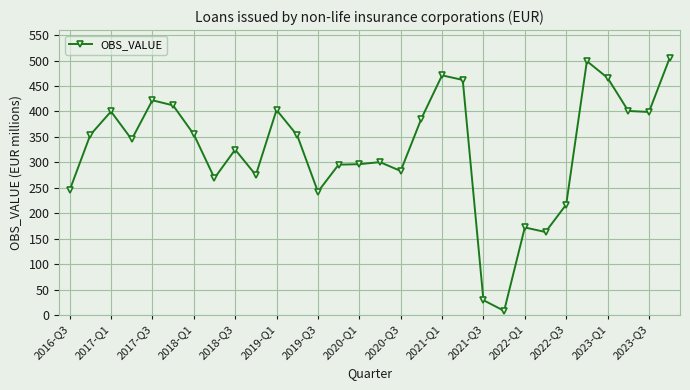

What is the average value?

325.1